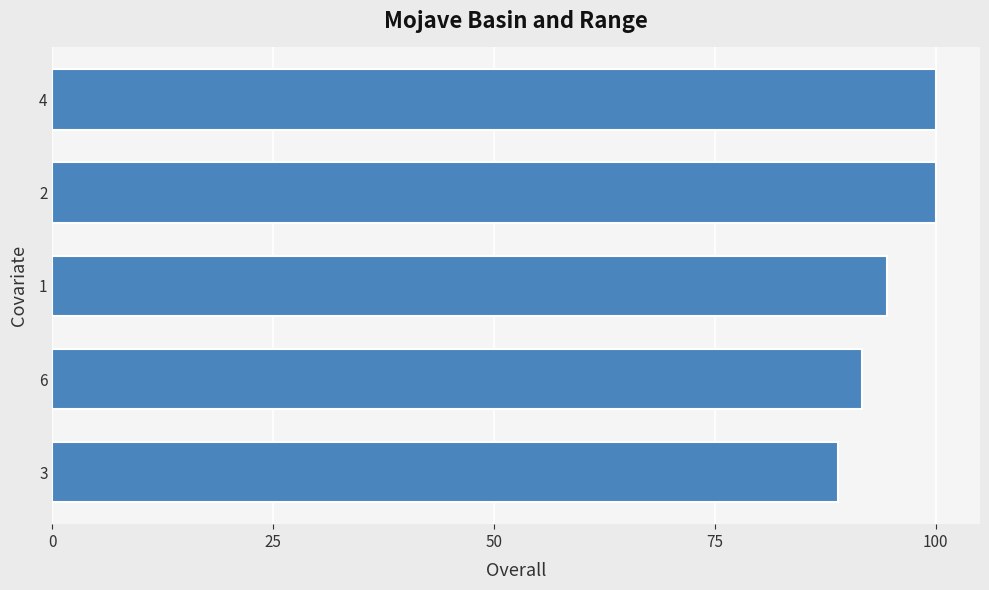

Reading top to bottom, transcribe all the data shown in this chart.

4=100.0	2=100.0	1=94.4	6=91.7	3=88.9